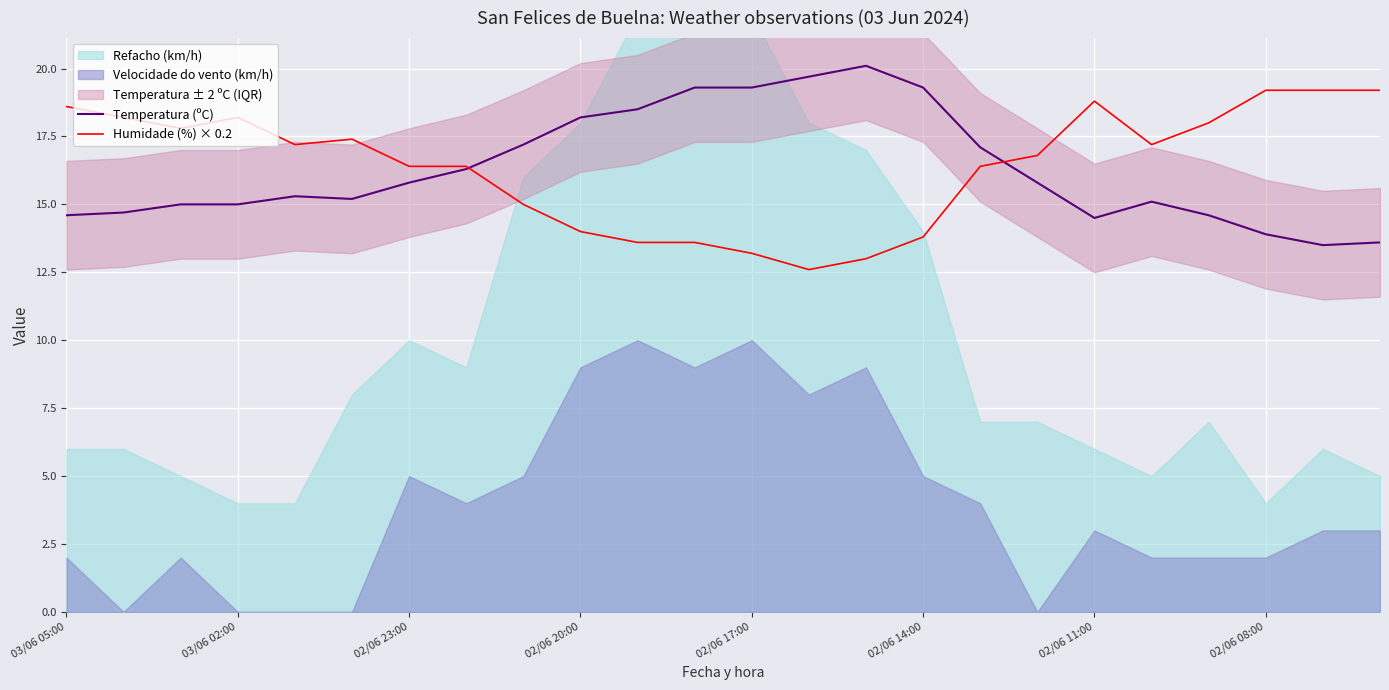

How many values in the Temperatura (ºC) series are below 15?

7